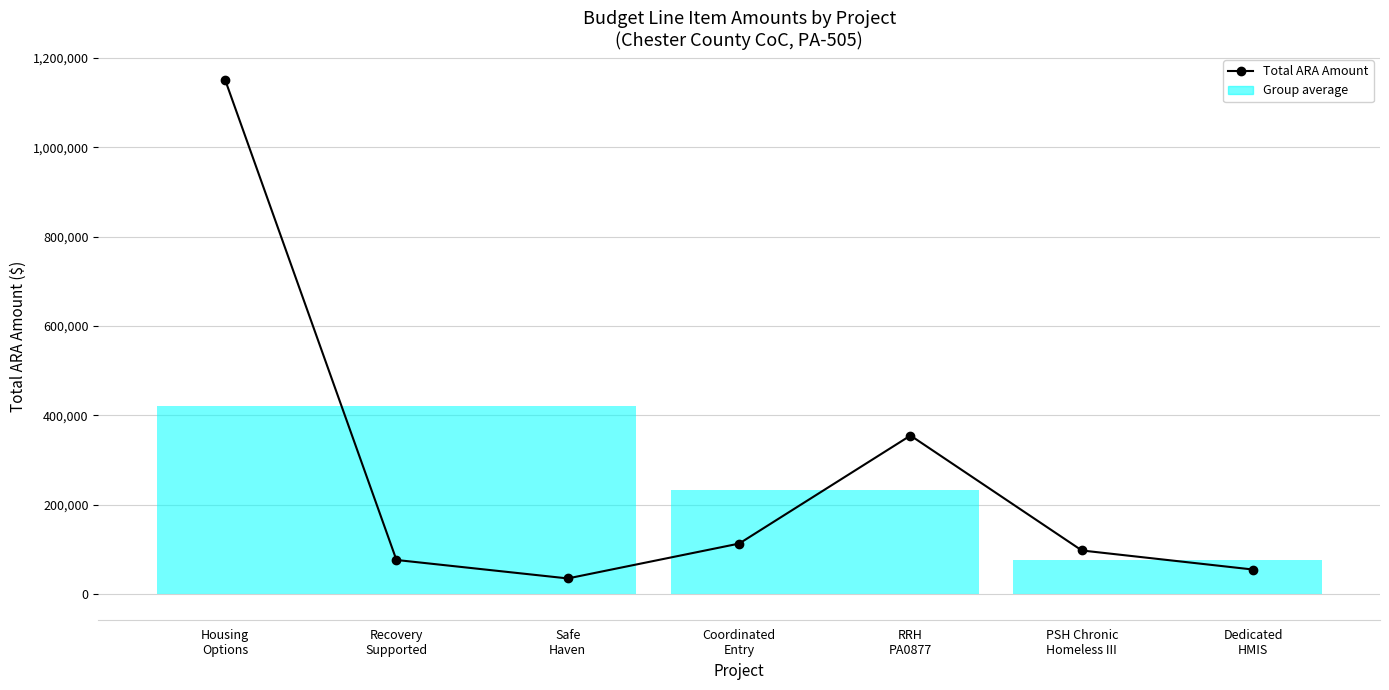

What is the difference between the second highest and minimum values?

319955